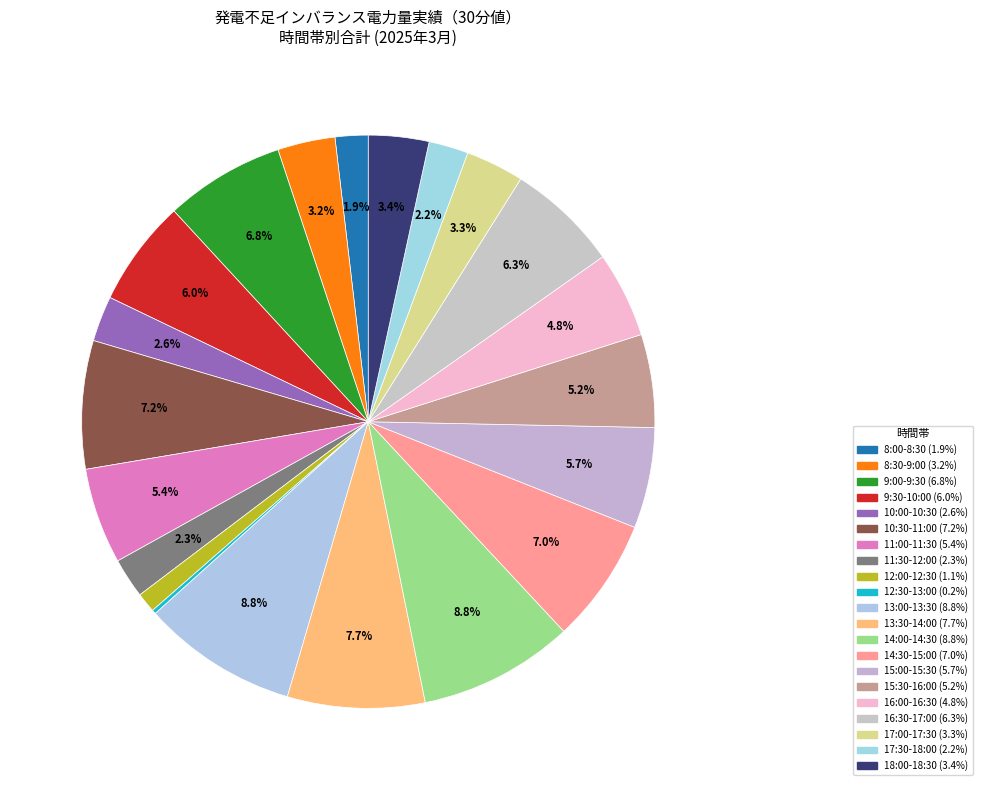

Rank the categories by value from highest to lowest.

13:00-13:30, 14:00-14:30, 13:30-14:00, 10:30-11:00, 14:30-15:00, 9:00-9:30, 16:30-17:00, 9:30-10:00, 15:00-15:30, 11:00-11:30, 15:30-16:00, 16:00-16:30, 18:00-18:30, 17:00-17:30, 8:30-9:00, 10:00-10:30, 11:30-12:00, 17:30-18:00, 8:00-8:30, 12:00-12:30, 12:30-13:00